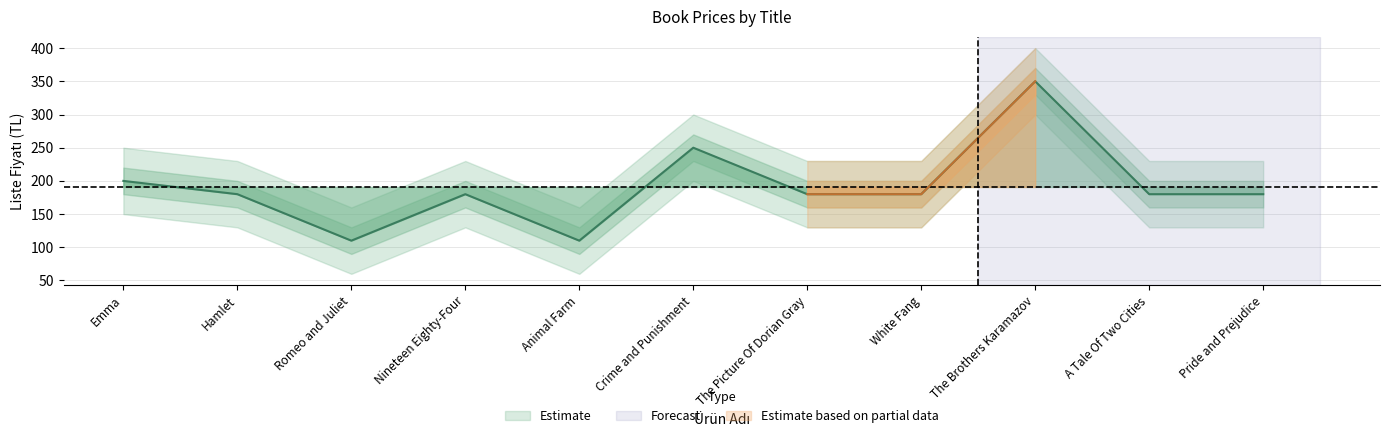

What is the difference between the values at Hamlet and Crime and Punishment?

70